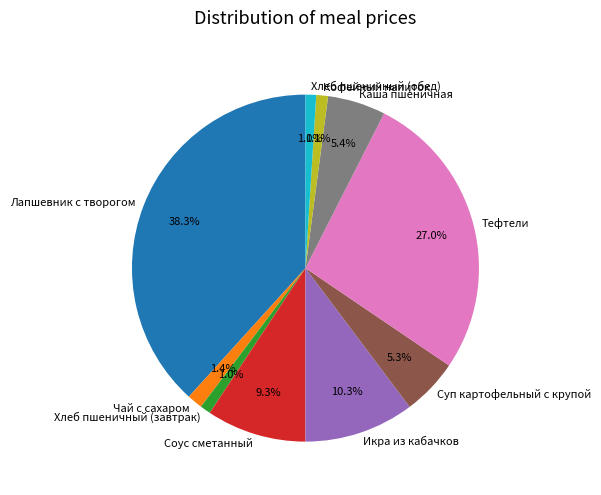

How many segments does this pie chart have?

10